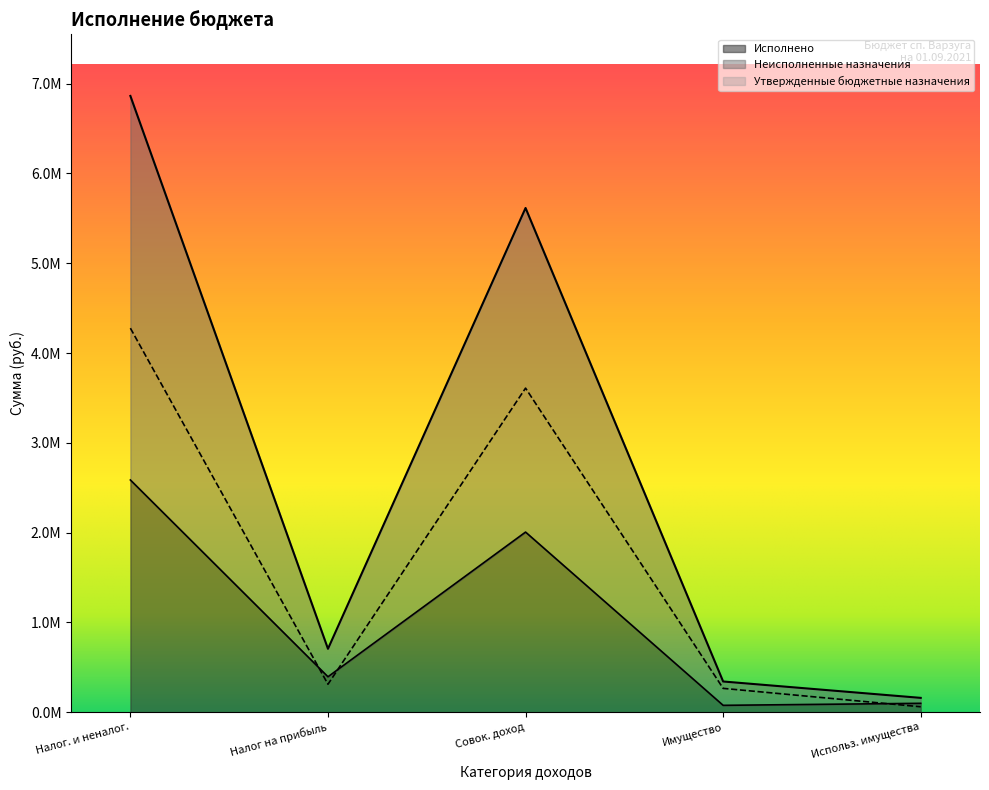

What is the difference between the maximum and minimum values in the Неисполненные назначения series?

4216176.0